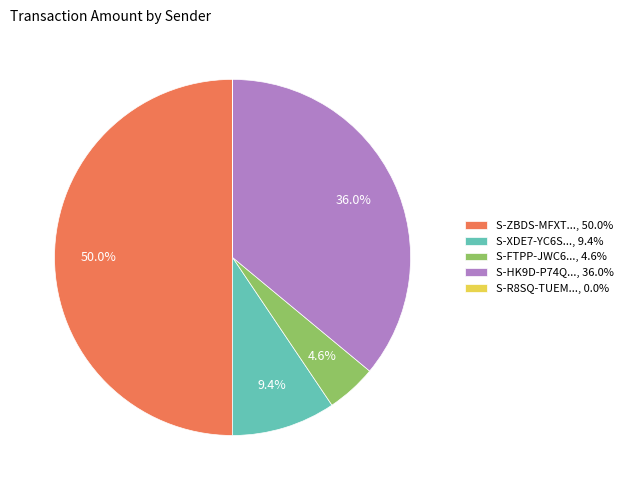

Combined, what portion of the pie is S-HK9D-P74Q..., 36.0% and S-XDE7-YC6S..., 9.4%?

45.4%